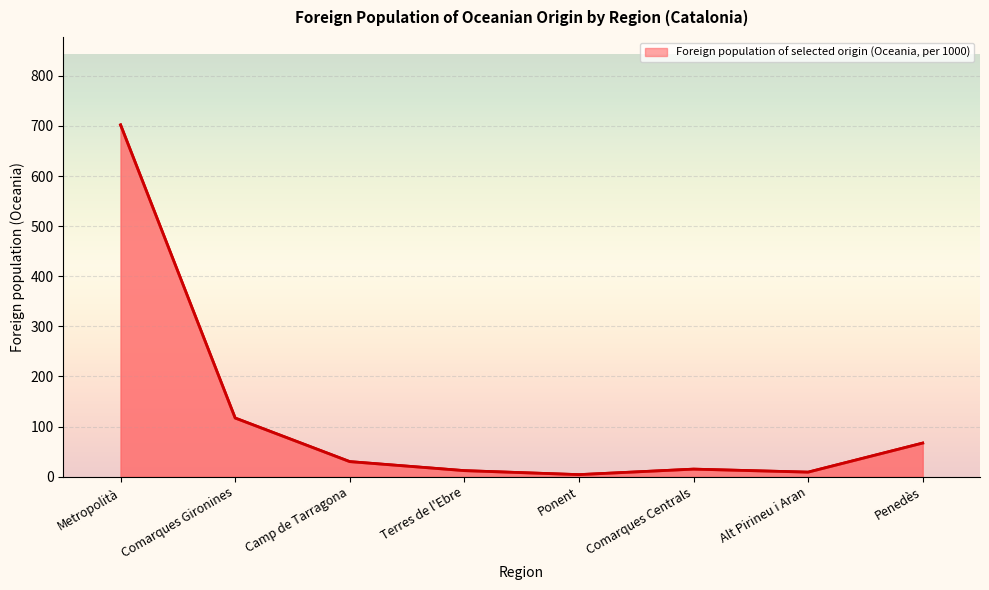

The value at Penedès is 67. True or false?

True